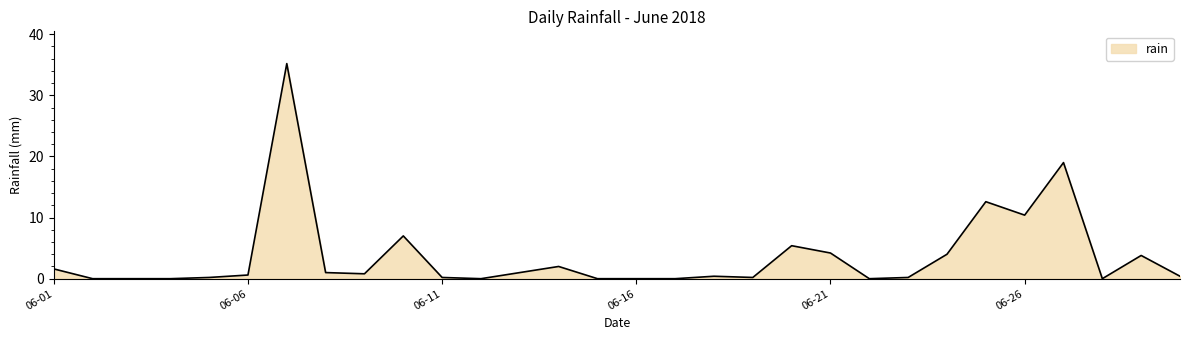

What is the difference between the maximum and minimum values?

35.2